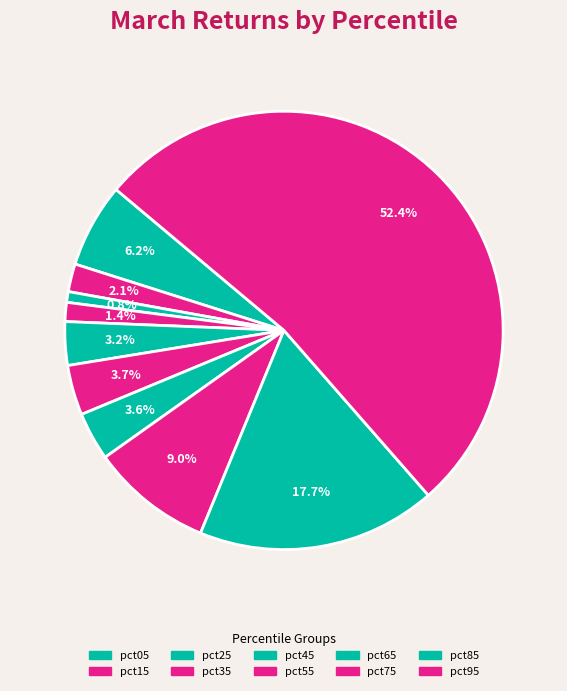

How many slices are in this pie chart?

10